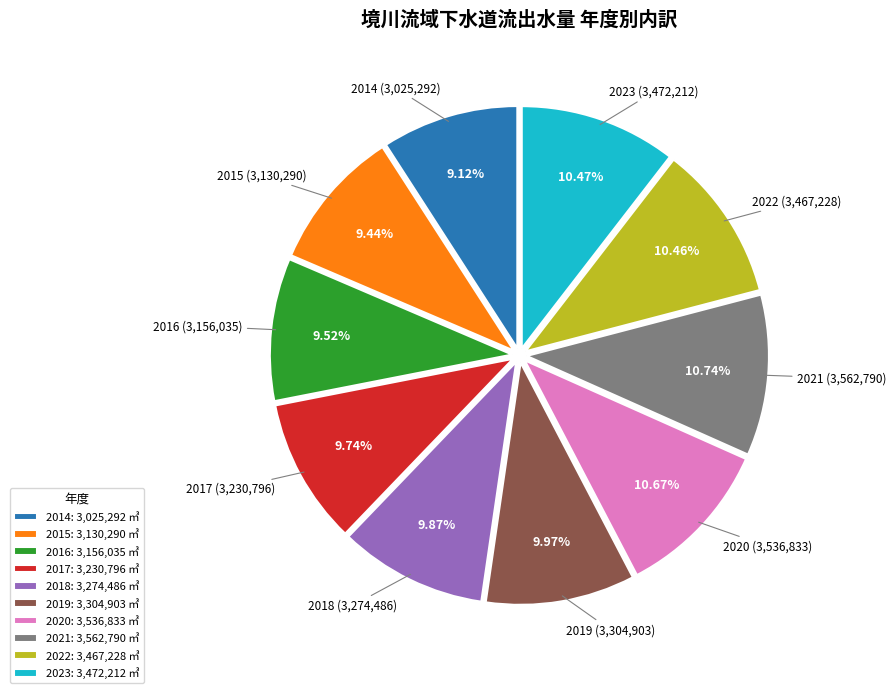

How many segments does this pie chart have?

10